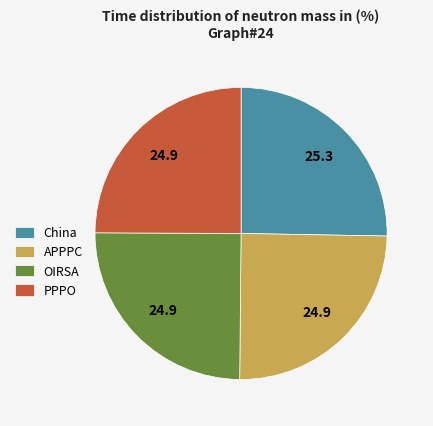

Is OIRSA the majority of the pie?

No